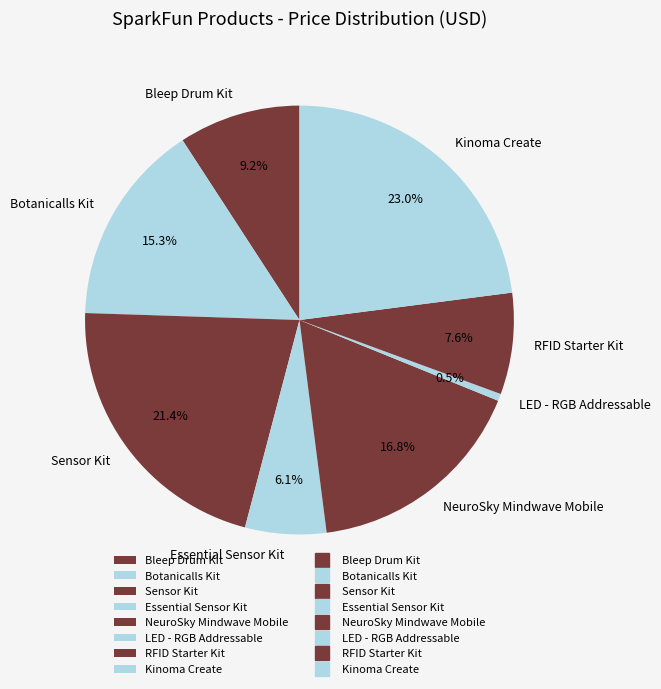

Between Sensor Kit and Botanicalls Kit, which is larger?

Sensor Kit